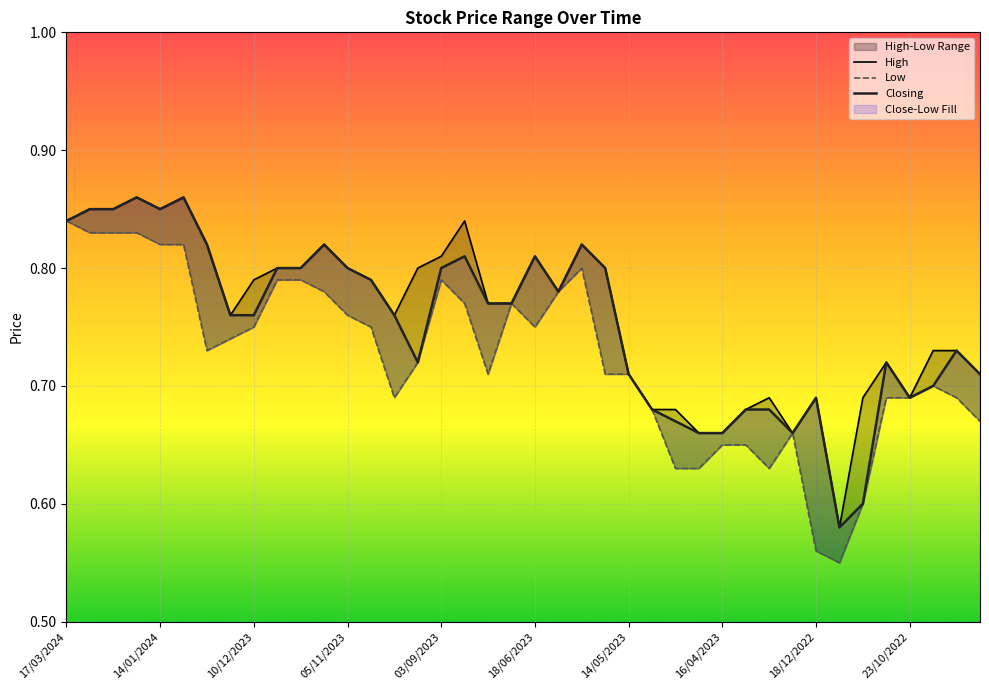

Count the number of categories in the chart.

40